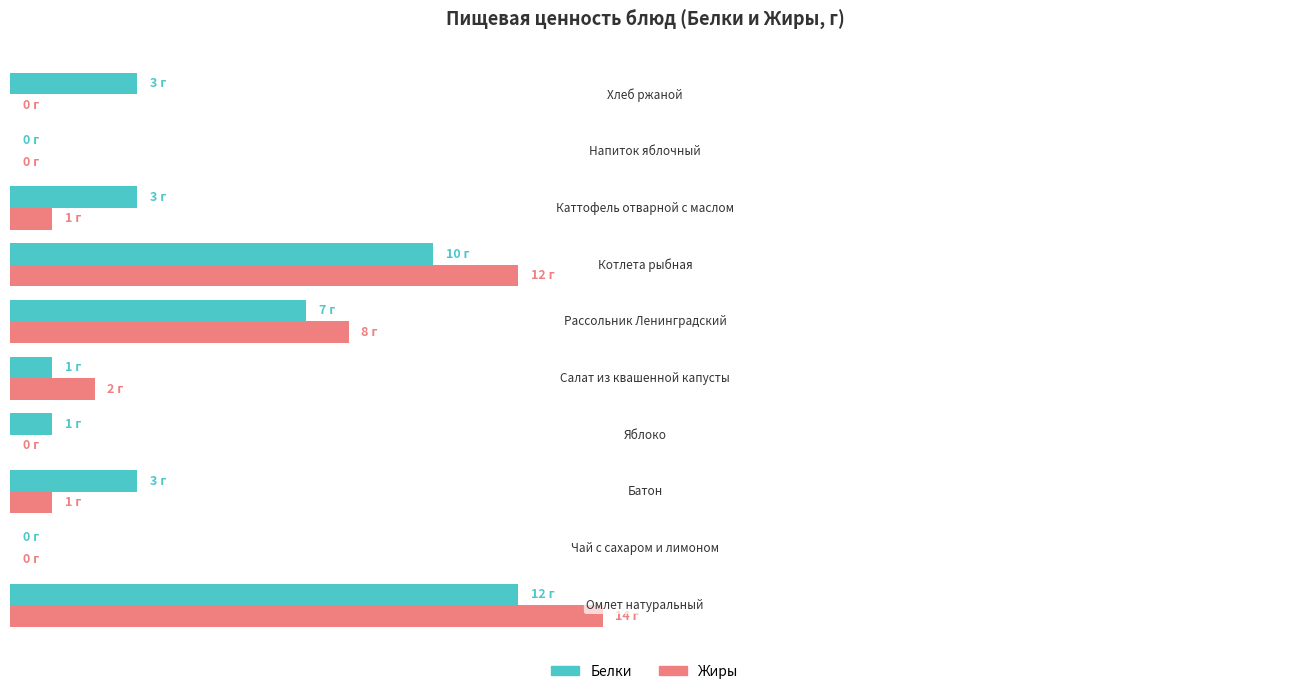

What is the difference between the maximum and minimum values in the Белки series?

12